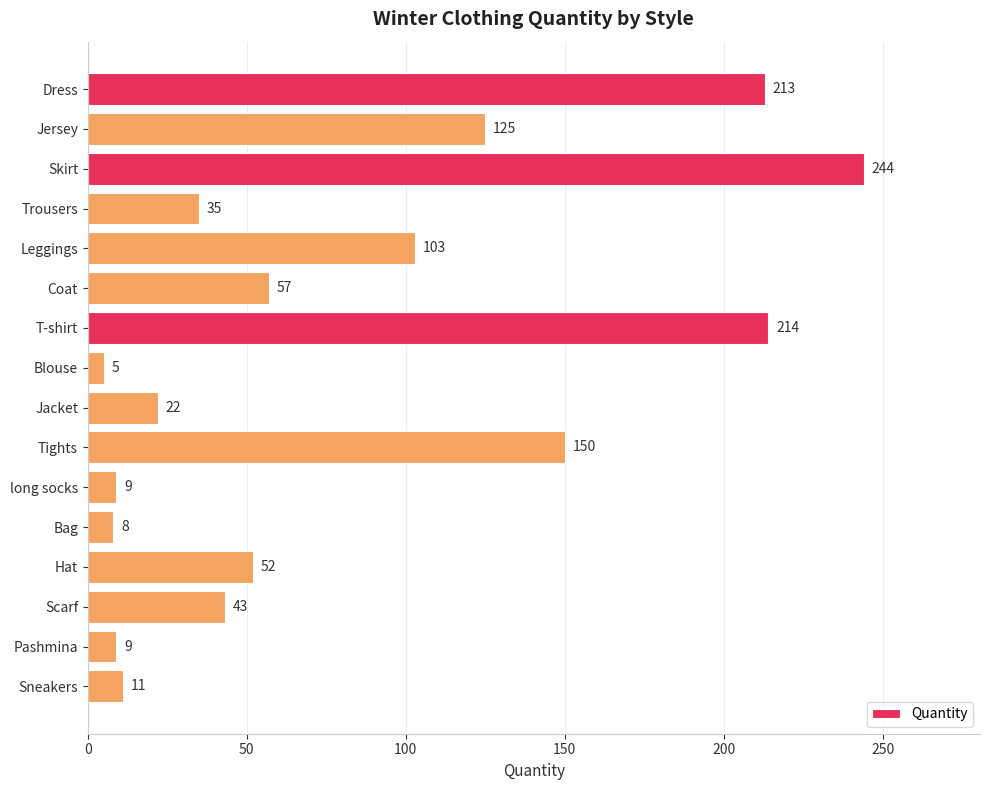

What is the value of the 8th bar from the top?

5